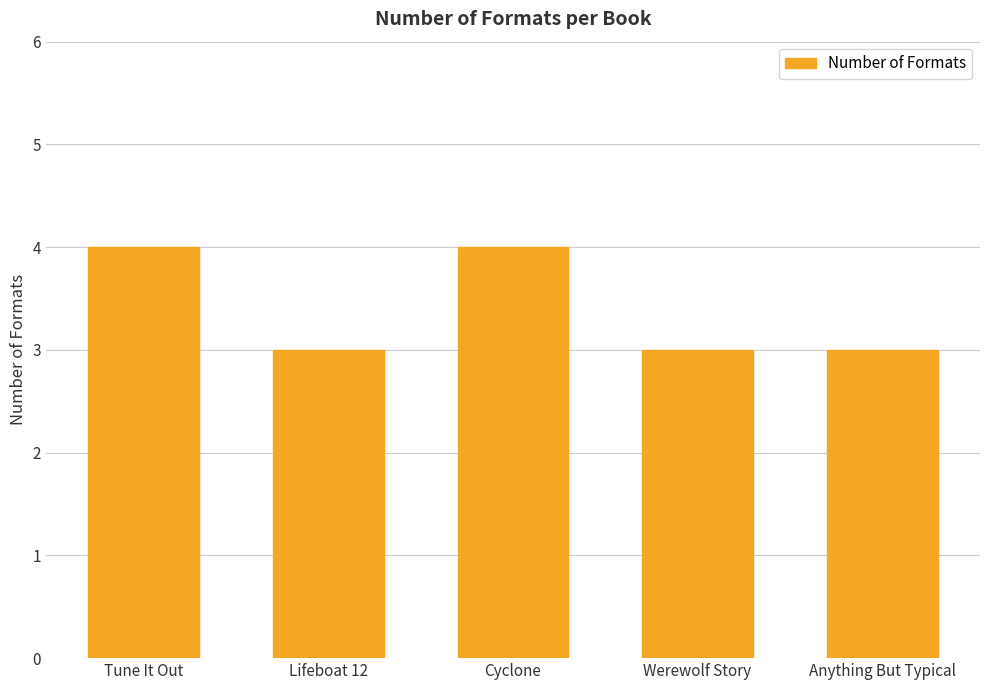

How many data points does each series have?

5